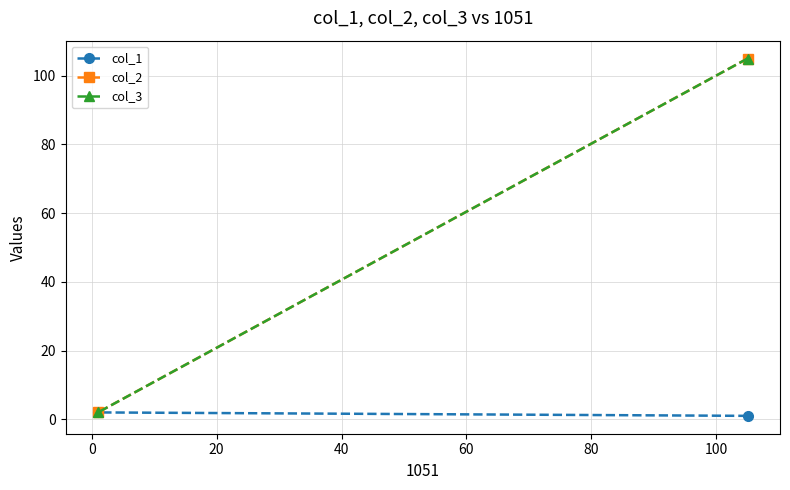

What is the sum of all col_3 values?

107